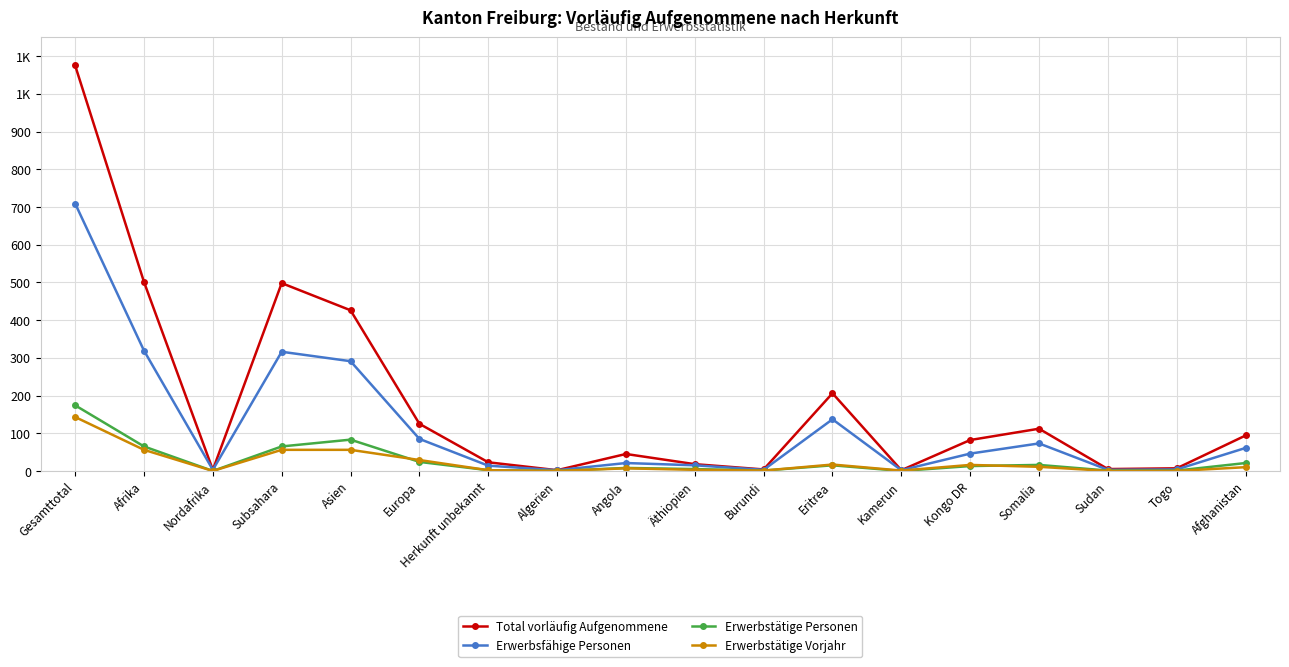

Rank the categories by Erwerbsfähige Personen value from lowest to highest.

Algerien, Kamerun, Nordafrika, Burundi, Sudan, Togo, Herkunft unbekannt, Äthiopien, Angola, Kongo DR, Afghanistan, Somalia, Europa, Eritrea, Asien, Subsahara, Afrika, Gesamttotal